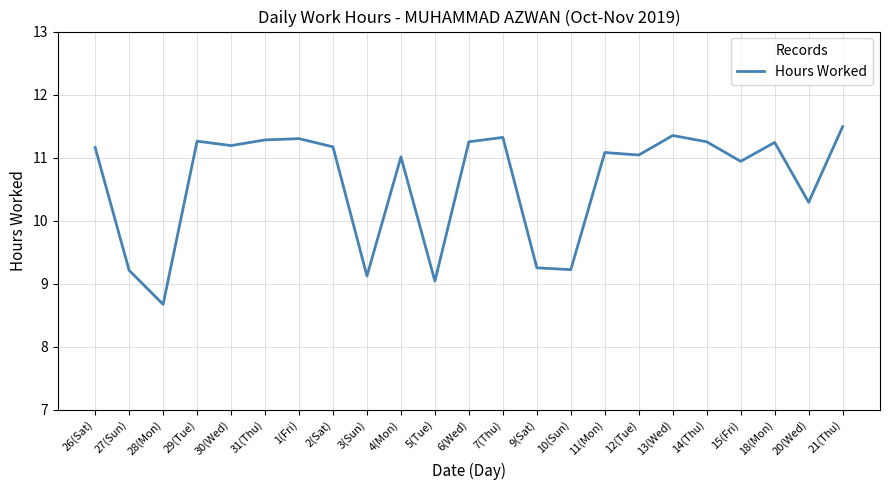

What position from the right is 26(Sat)?

23